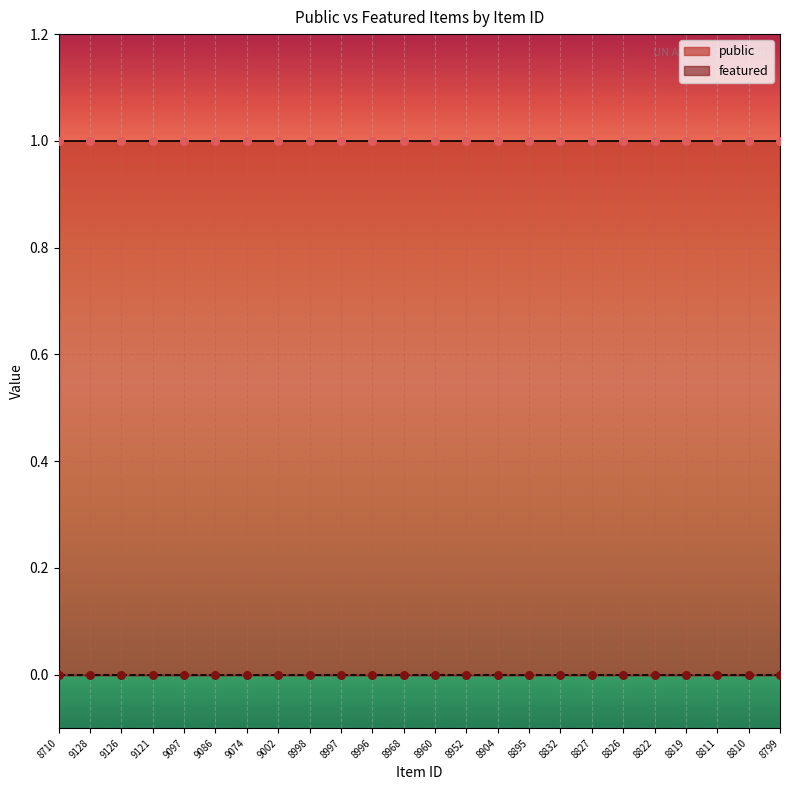

Which series reaches the minimum Y coordinate?

featured